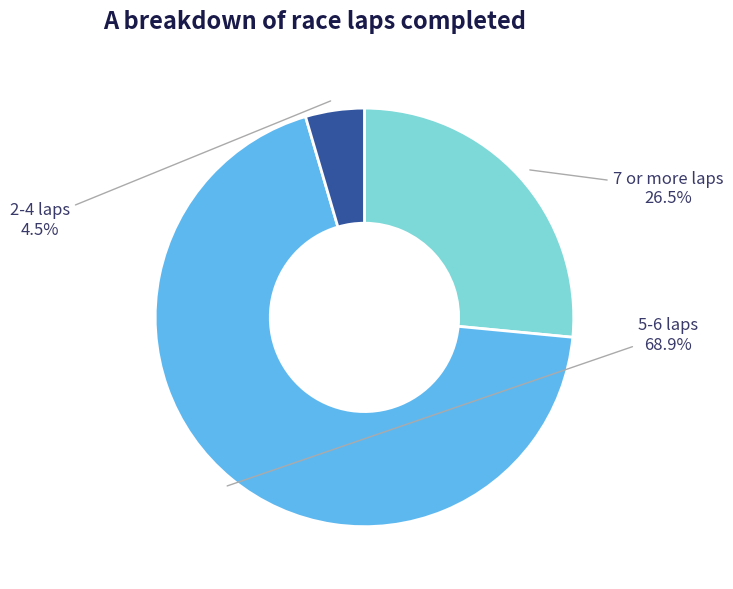

Which category accounts for the majority?

5-6 laps